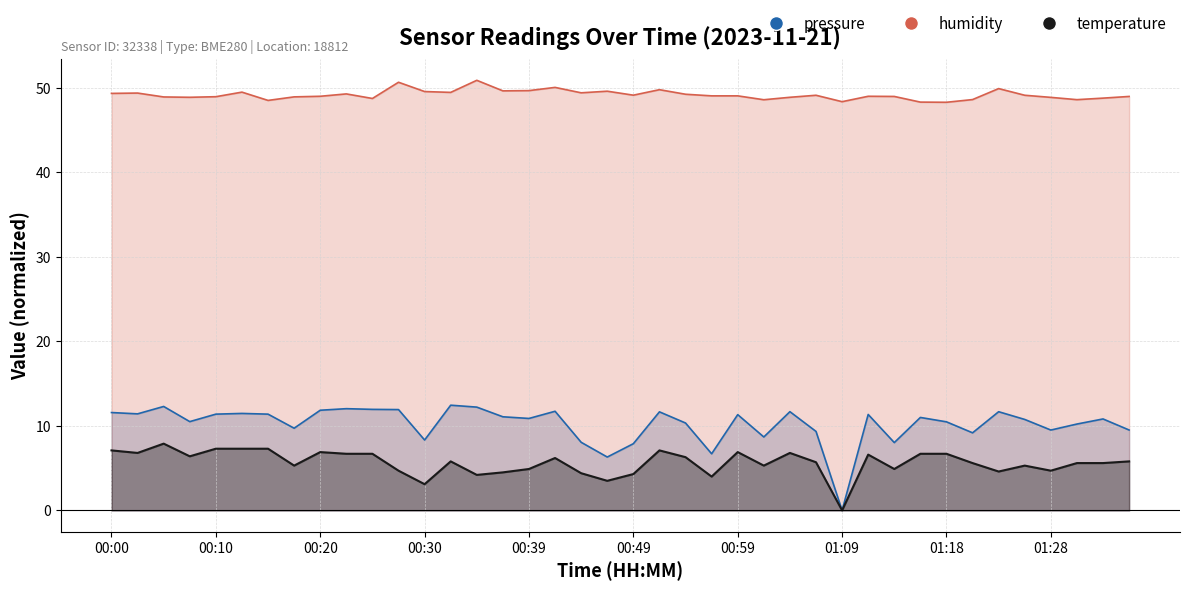

What is the spread (max minus min) of values at 00:20?

42.1